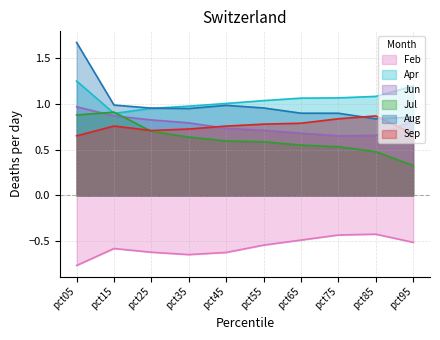

What is the sum of all Aug values?

10.0